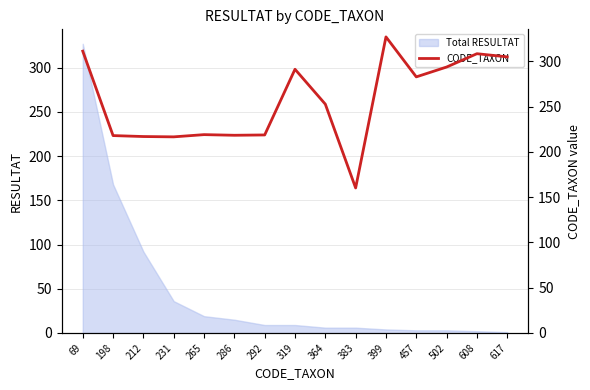

At which label is the value closest to 243?

364